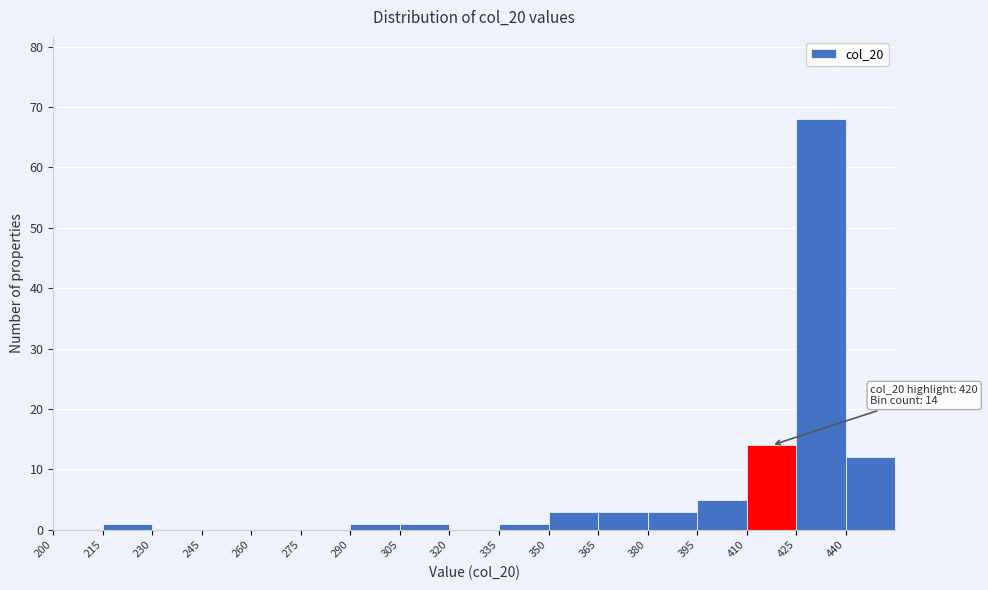

Over which range of the x-axis is the bar tallest?

425 to 440